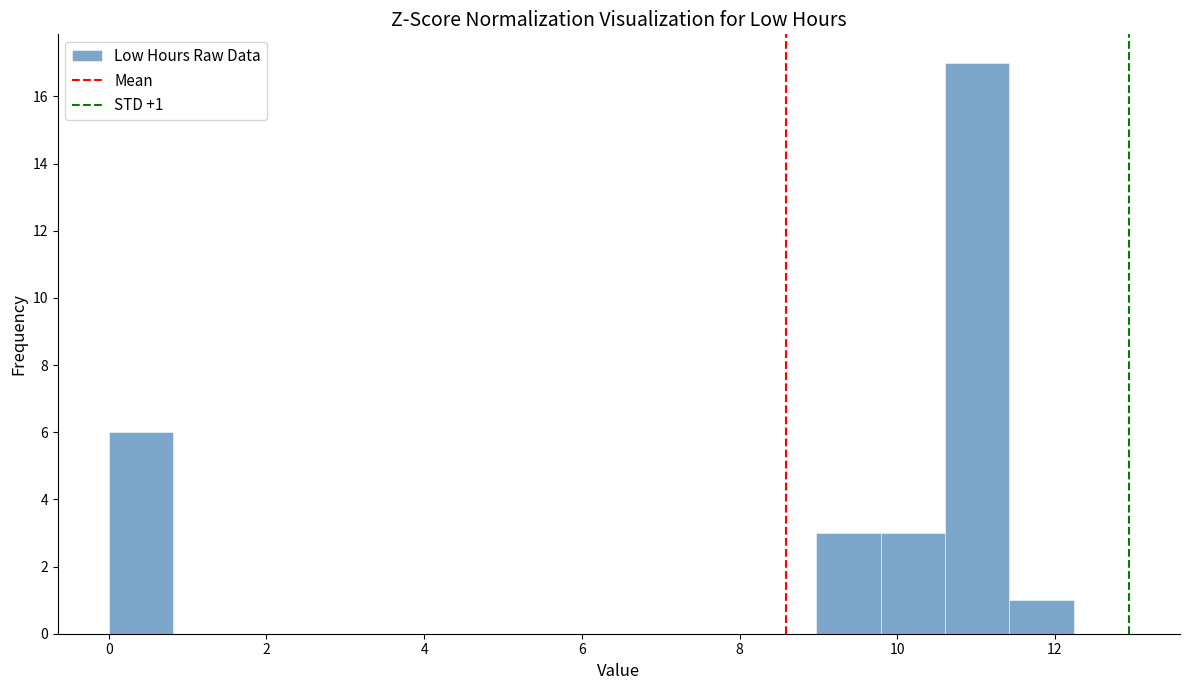

Which range on the x-axis has the tallest bar?

10.6 to 11.4